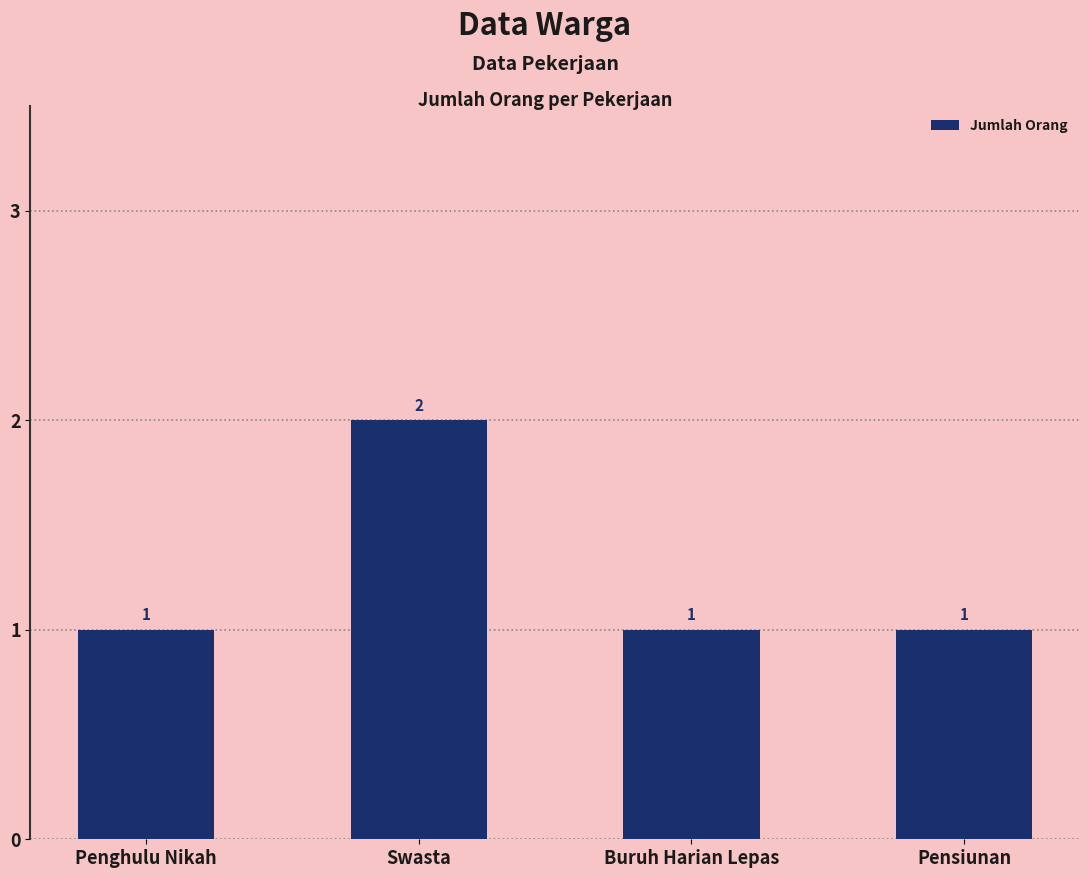

Which label corresponds to the largest value in the chart?

Swasta